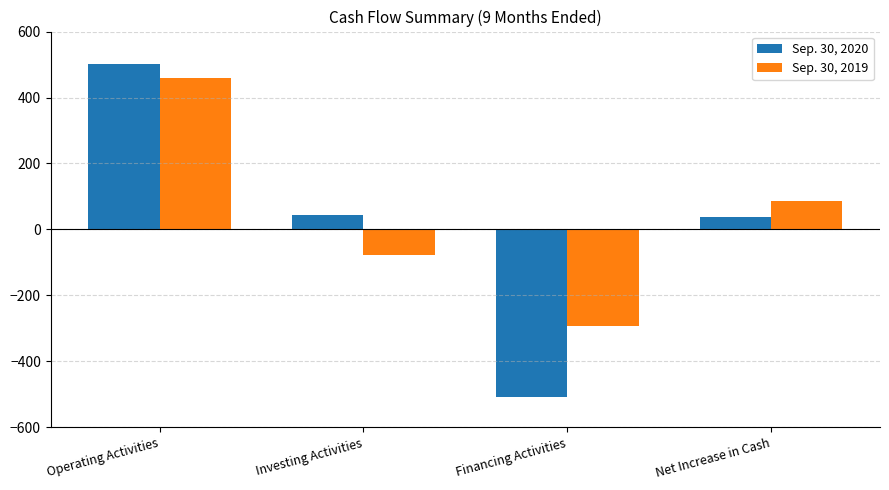

Is the value of Sep. 30, 2019 at Net Increase in Cash greater than the value of Sep. 30, 2020 at Investing Activities?

Yes